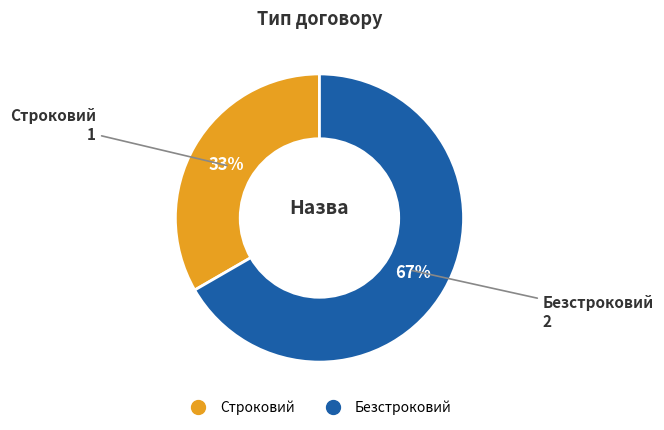

Which has a higher value, Строковий or Безстроковий?

Безстроковий